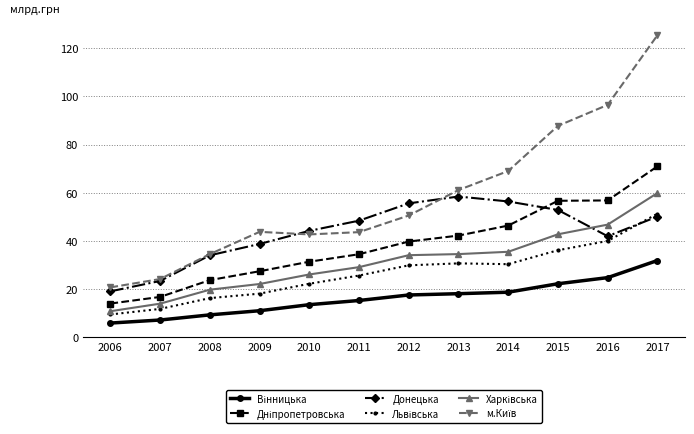

What is the spread (max minus min) of values at 2012?

38.1